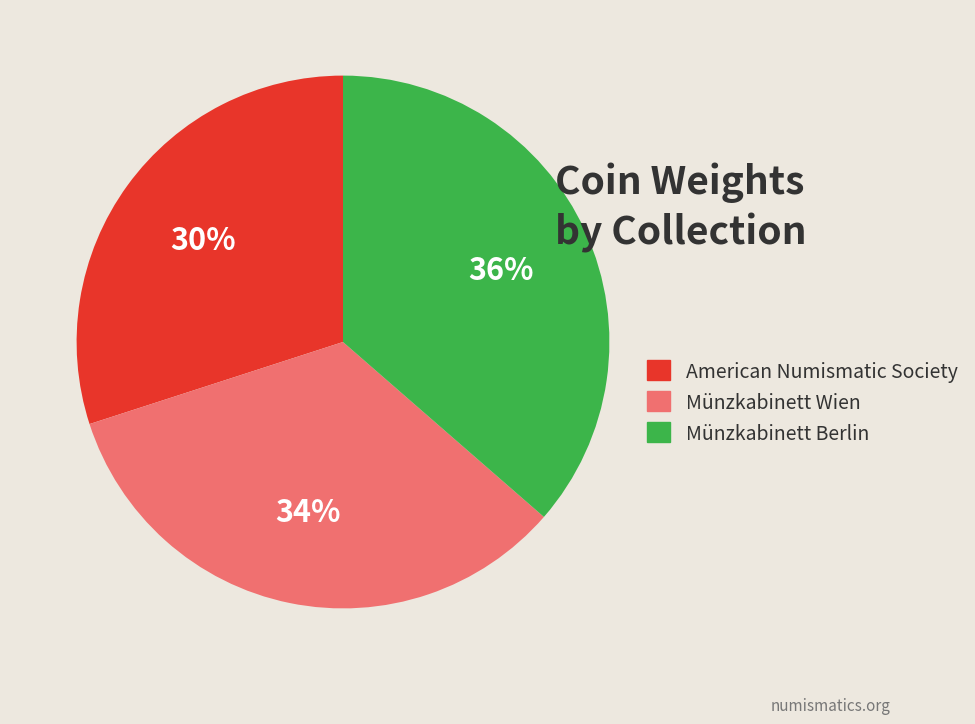

True or false: Münzkabinett Wien accounts for 19% of the total.

False